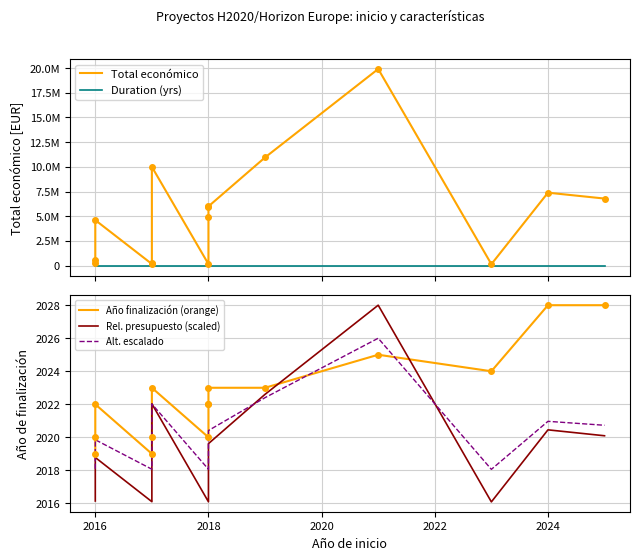

What is the difference between the second highest and minimum values in the Rel. presupuesto (scaled) series?

6.5